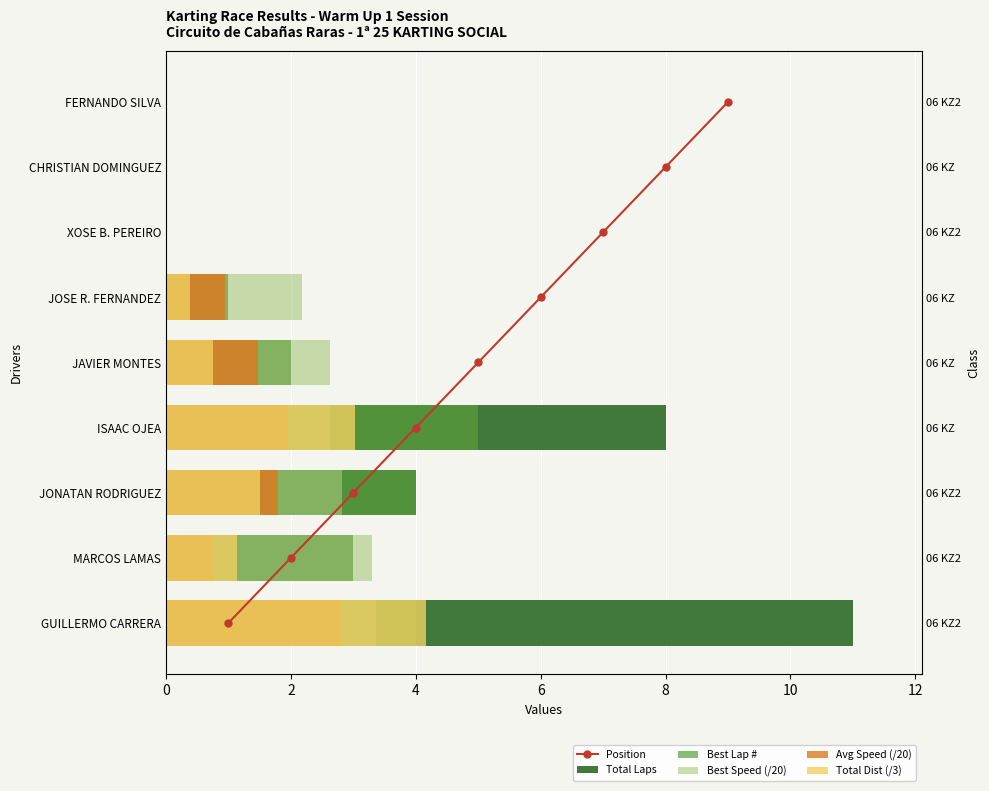

Rank the series by their maximum value, from lowest to highest.

Avg Speed (/20), Best Speed (/20), Total Dist (/3), Best Lap #, Position, Total Laps